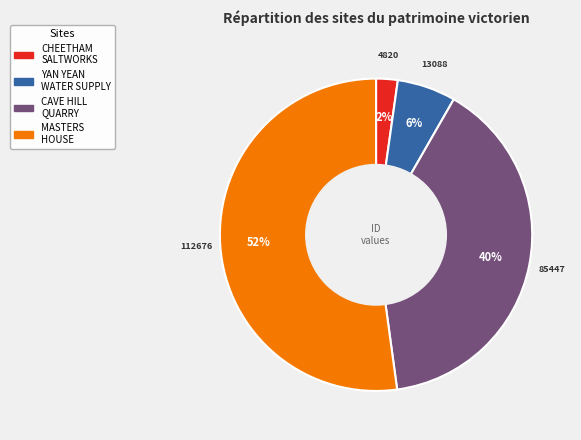

To the nearest percent, what is the average slice percentage?

25%